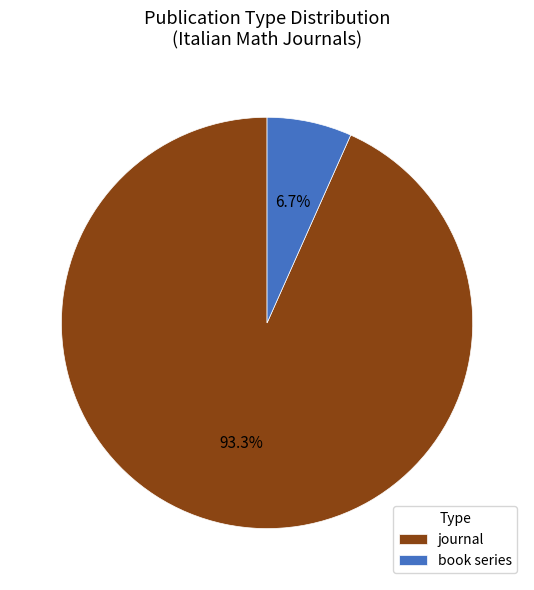

True or false: book series accounts for 7% of the total.

True